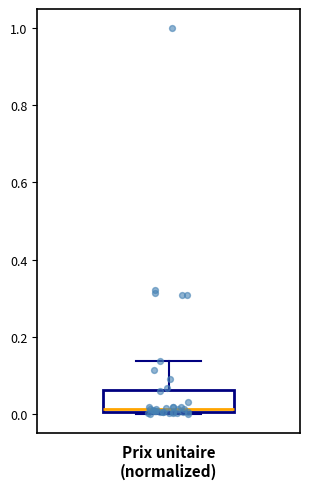

Transcribe this box plot: give where the median line is, the range the box spans, and where the two whiskers end, as read against the y-axis. The values are not printed on the chart, so give them approximately, as read against the axis.

median 0.02, box 0.00 to 0.06, whiskers 0.00 to 0.14